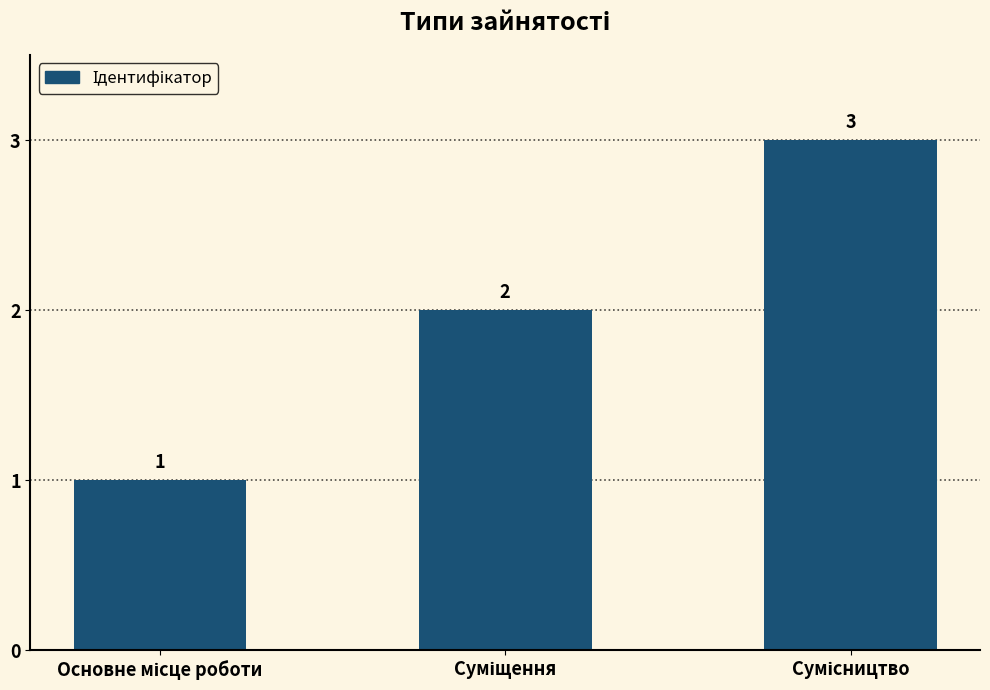

How many values are between 1 and 3?

3